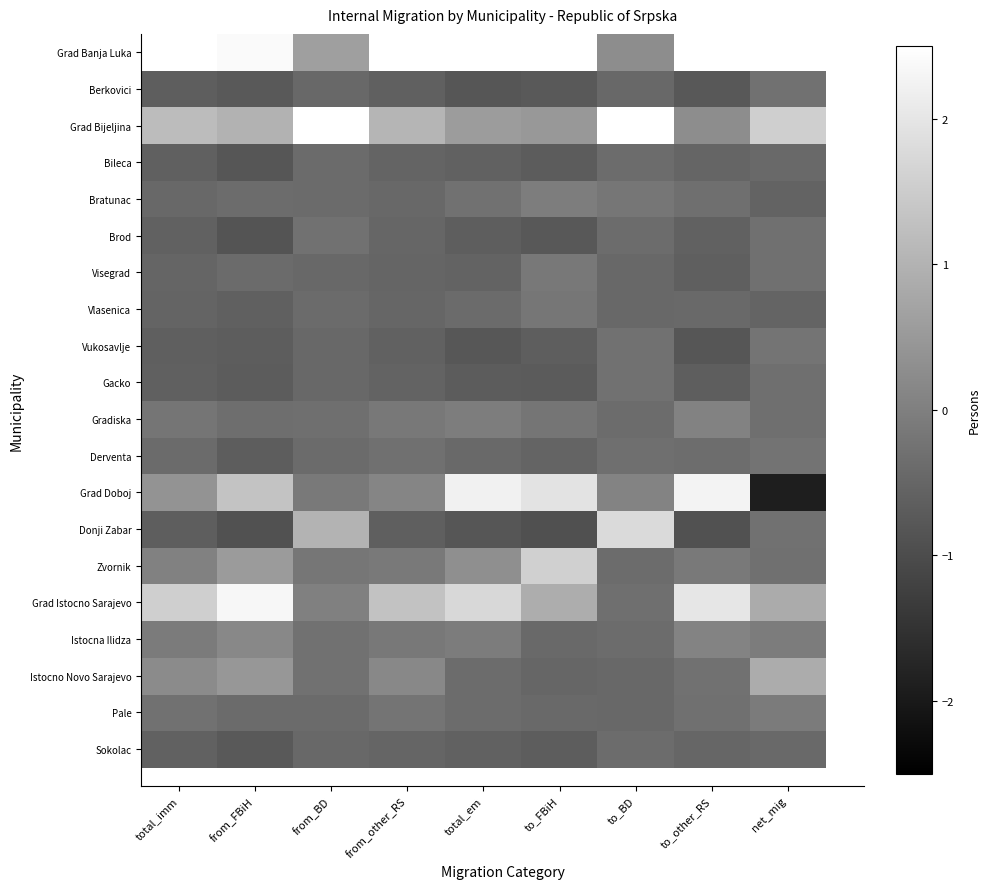

What is the sum of the Berkovici values at from_other_RS and to_other_RS?

-1.4